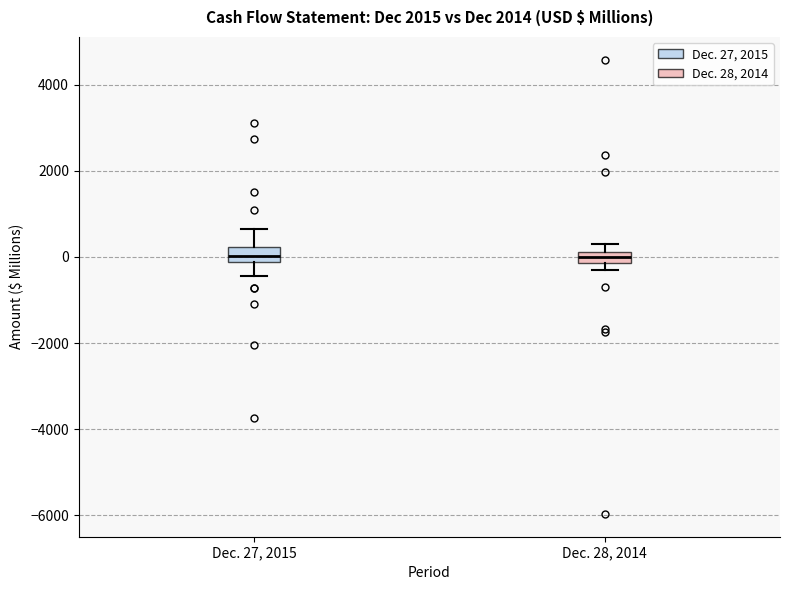

Where is the upper edge of the box for Dec. 28, 2014 on the y-axis? The values are not printed on the chart, so give them approximately, as read against the axis.

200